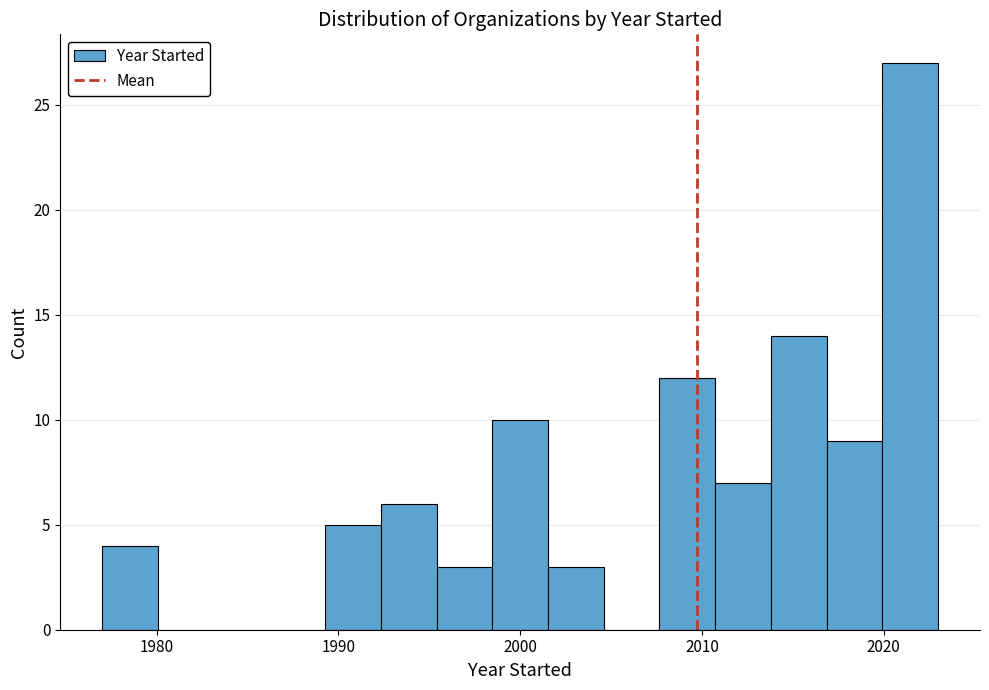

Around what value on the x-axis is the tallest bar? Give the approximate position of its centre, as read against the axis.

2021